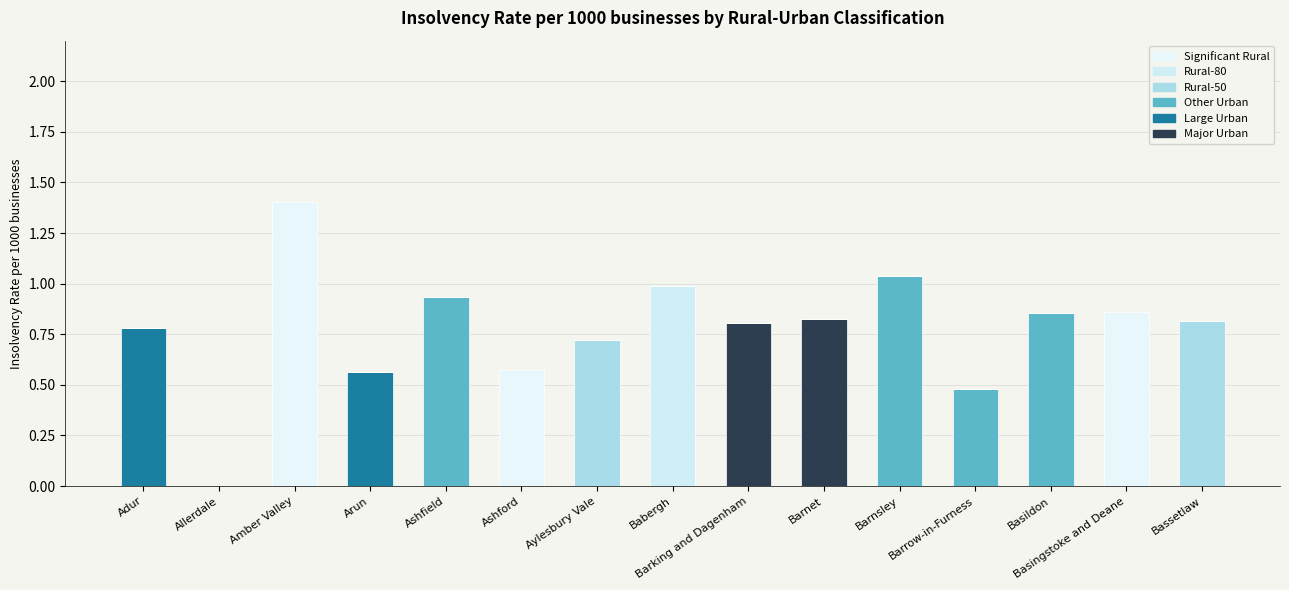

What is the label of the 10th bar from the left?

Barnet